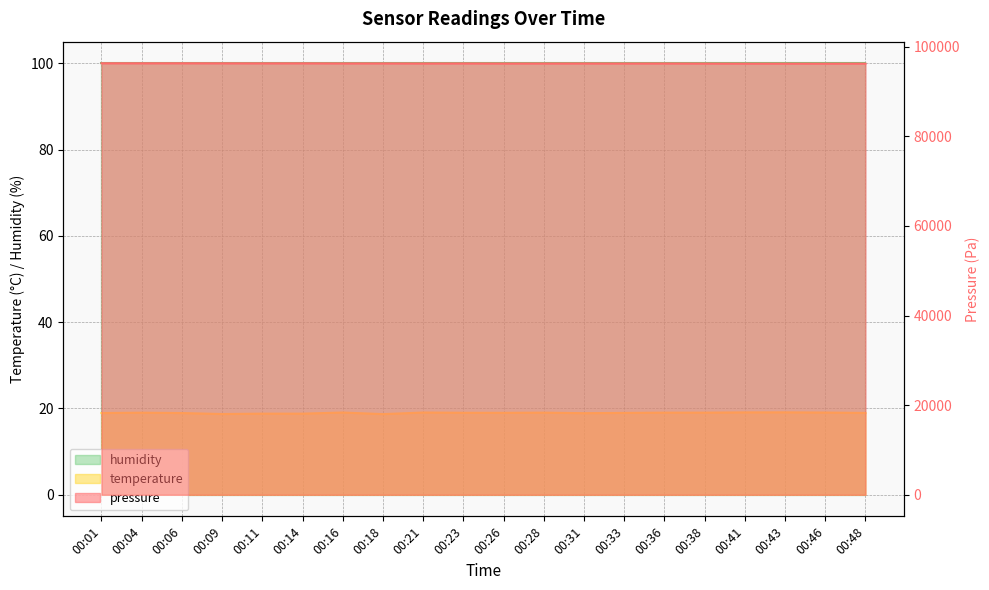

Read the temperature value at 00:18.

18.7